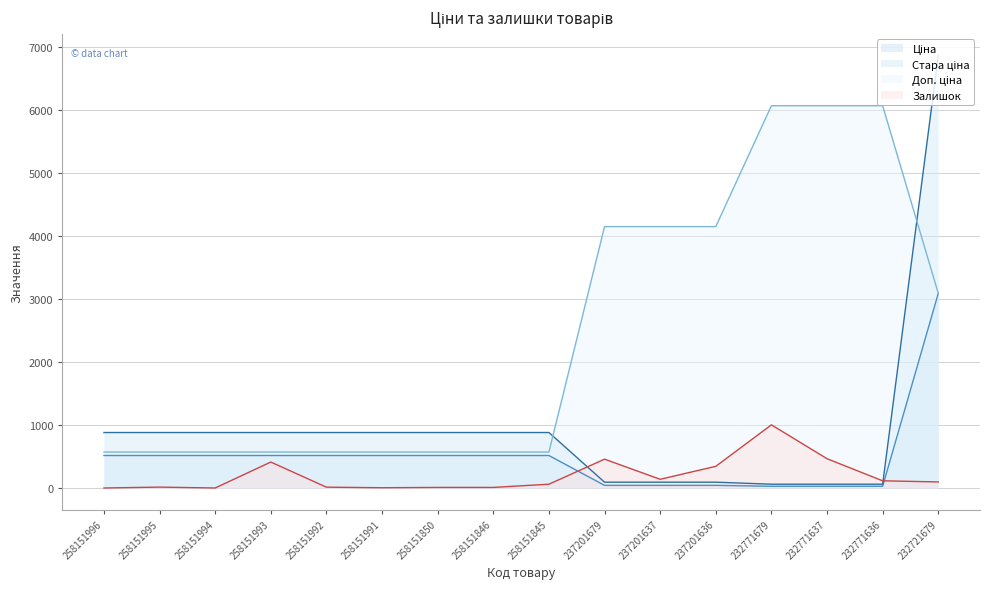

Reading right to left, extract all data points from this chart.

Ціна: 232721679=3091.2	232771636=27.0	232771637=27.0	232771679=27.0	237201636=41.5	237201637=41.5	237201679=41.5	258151845=515.8	258151846=515.8	258151850=515.8	258151991=515.8	258151992=515.8	258151993=515.8	258151994=515.8	258151995=515.8	258151996=515.8
Стара ціна: 232721679=6869.4	232771636=60.0	232771637=60.0	232771679=60.0	237201636=92.3	237201637=92.3	237201679=92.3	258151845=881.1	258151846=881.1	258151850=881.1	258151991=881.1	258151992=881.1	258151993=881.1	258151994=881.1	258151995=881.1	258151996=881.1
Доп. ціна: 232721679=3091.0	232771636=6072.0	232771637=6072.0	232771679=6072.0	237201636=4152.0	237201637=4152.0	237201679=4152.0	258151845=571.0	258151846=571.0	258151850=571.0	258151991=571.0	258151992=571.0	258151993=571.0	258151994=571.0	258151995=571.0	258151996=571.0
Залишок: 232721679=96.0	232771636=114.0	232771637=465.0	232771679=1003.0	237201636=344.0	237201637=138.0	237201679=458.0	258151845=60.0	258151846=9.0	258151850=9.0	258151991=4.0	258151992=13.0	258151993=412.0	258151994=0.0	258151995=14.0	258151996=0.0